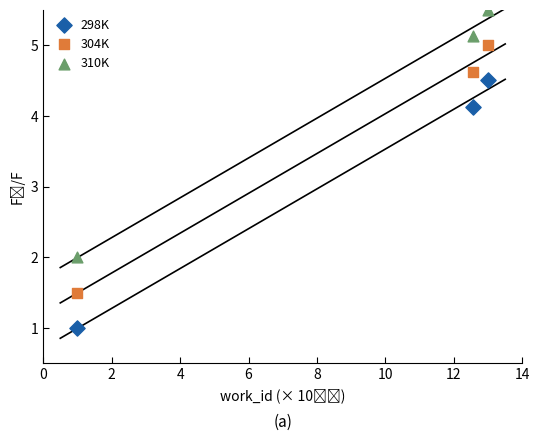

In the 304K series, what Y value is closest to 3?

1.5